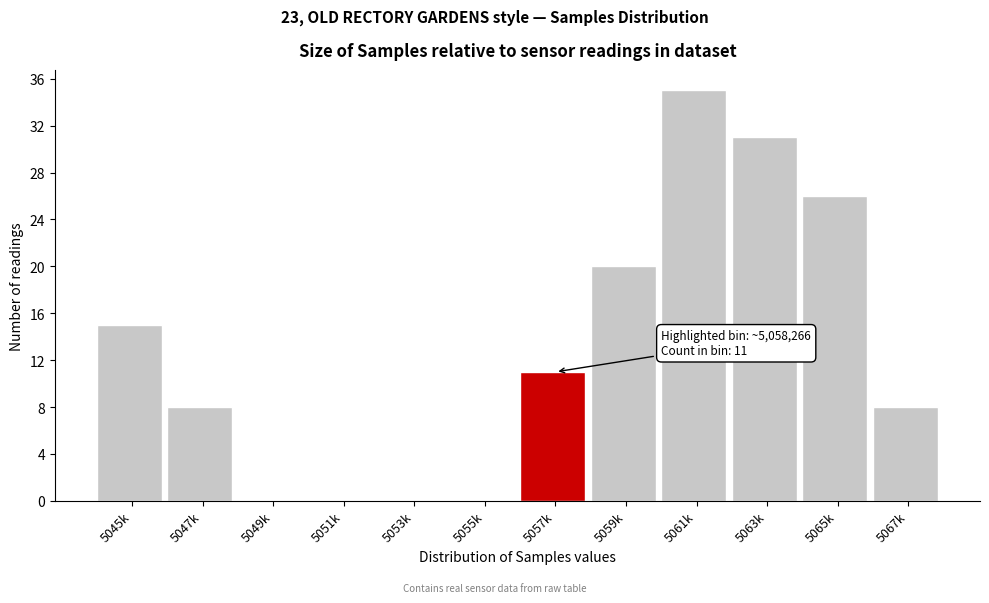

Reading left to right, what are all the values shown in this chart?

5045k=15	5047k=8	5049k=0	5051k=0	5053k=0	5055k=0	5057k=11	5059k=20	5061k=35	5063k=31	5065k=26	5067k=8